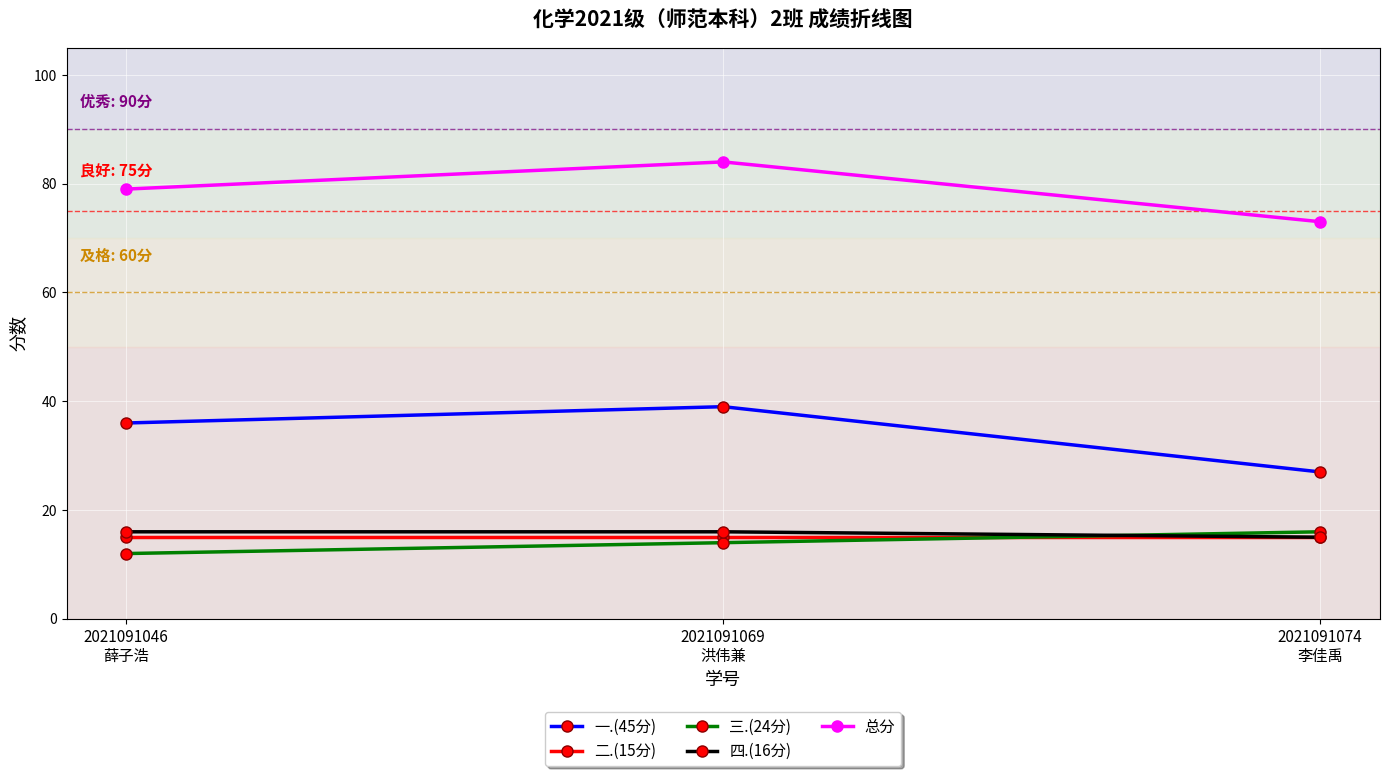

What is the greatest value displayed?

84